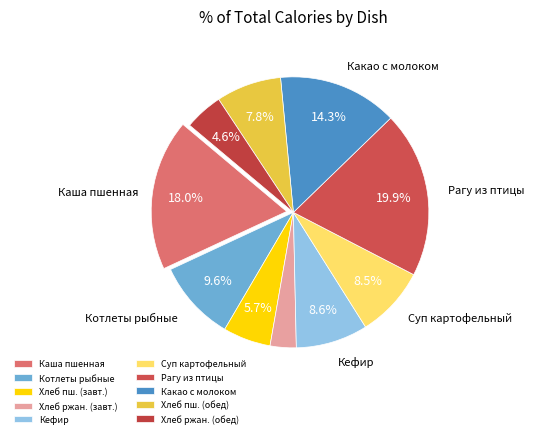

To the nearest percent, what is the difference between the largest and smallest slice percentages?

17%